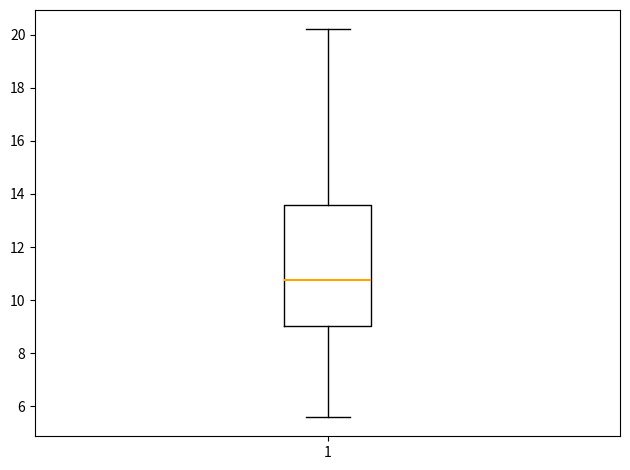

Transcribe this box plot: give where the median line is, the range the box spans, and where the two whiskers end, as read against the y-axis. The values are not printed on the chart, so give them approximately, as read against the axis.

median 10.8, box 9.0 to 13.6, whiskers 5.6 to 20.2